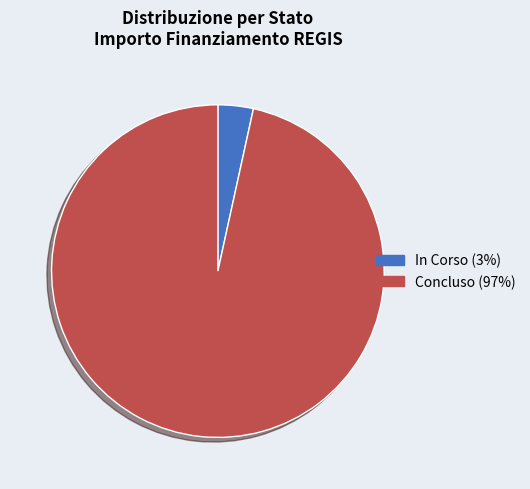

What is the ratio of the value at Concluso (97%) to the value at In Corso (3%)?

28.1